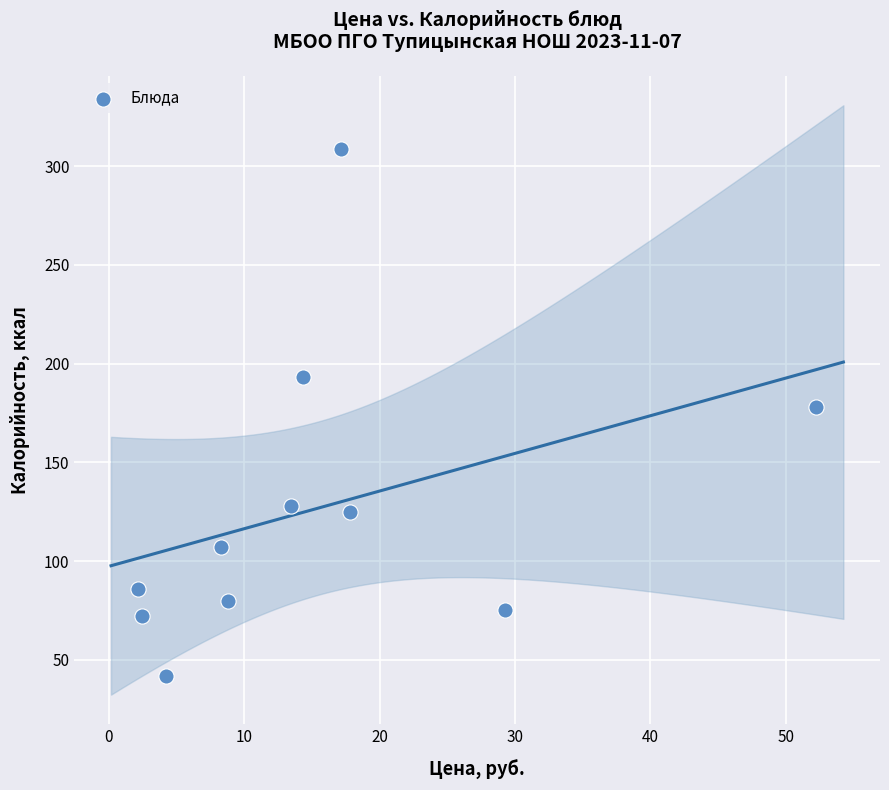

What is the range of Y values (max minus min)?

267.0